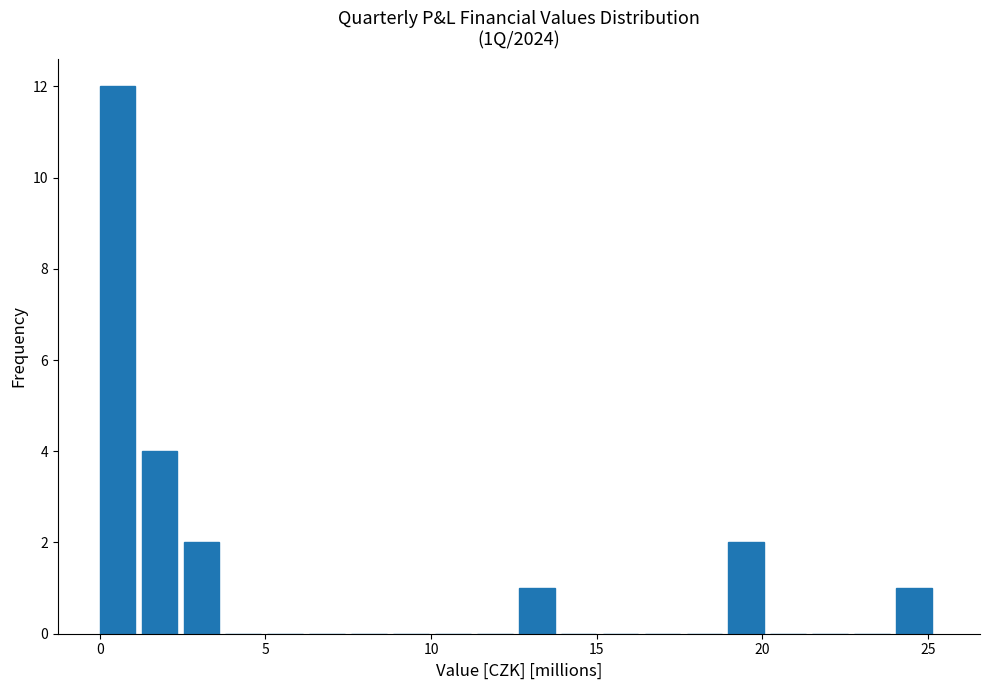

Around what value on the x-axis is the tallest bar? Give the approximate position of its centre, as read against the axis.

0.5